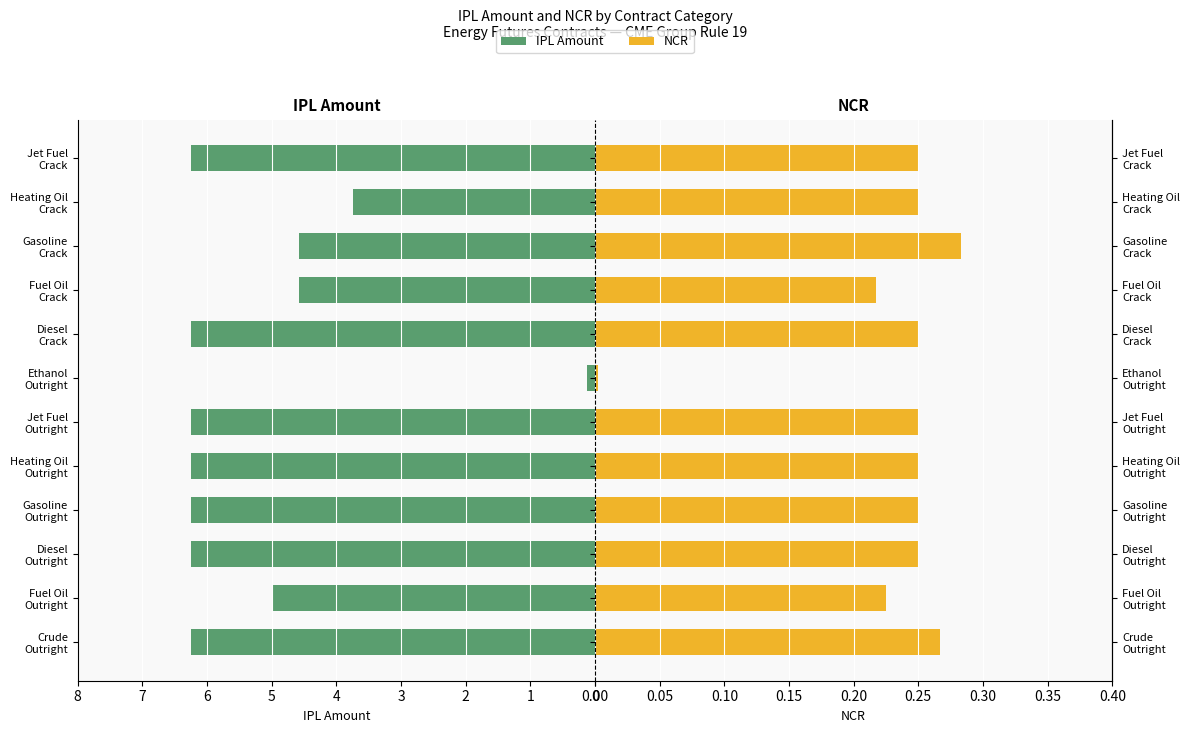

Reading left to right, transcribe all the data shown in this chart.

IPL Amount: 6.2	5.0	6.2	6.2	6.2	6.2	0.1	6.2	4.6	4.6	3.8	6.2
NCR: 0.3	0.2	0.2	0.2	0.2	0.2	0.0	0.2	0.2	0.3	0.2	0.2